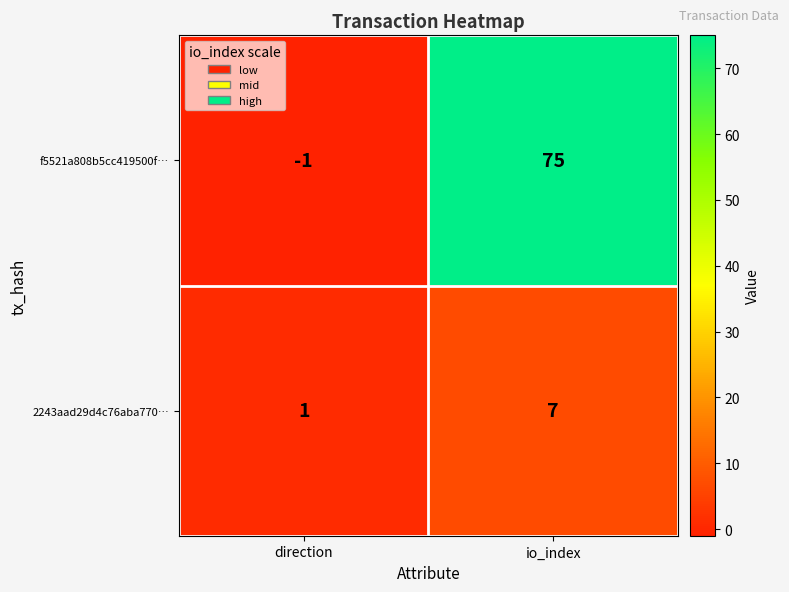

List the series in order of their peak value, highest first.

f5521a808b5cc419500f…, 2243aad29d4c76aba770…